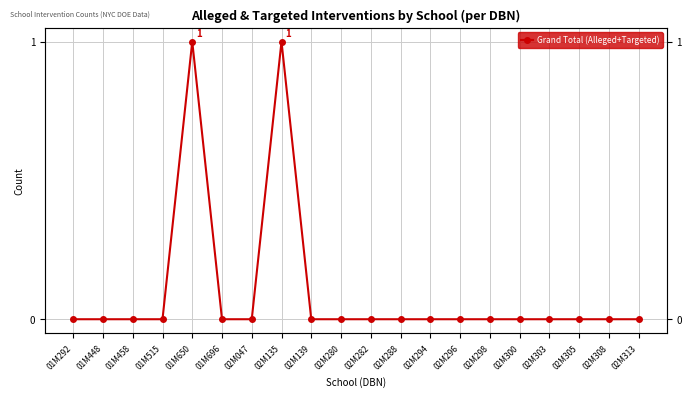

Reading right to left, extract all data points from this chart.

02M313=0	02M308=0	02M305=0	02M303=0	02M300=0	02M298=0	02M296=0	02M294=0	02M288=0	02M282=0	02M280=0	02M139=0	02M135=1	02M047=0	01M696=0	01M650=1	01M515=0	01M458=0	01M448=0	01M292=0